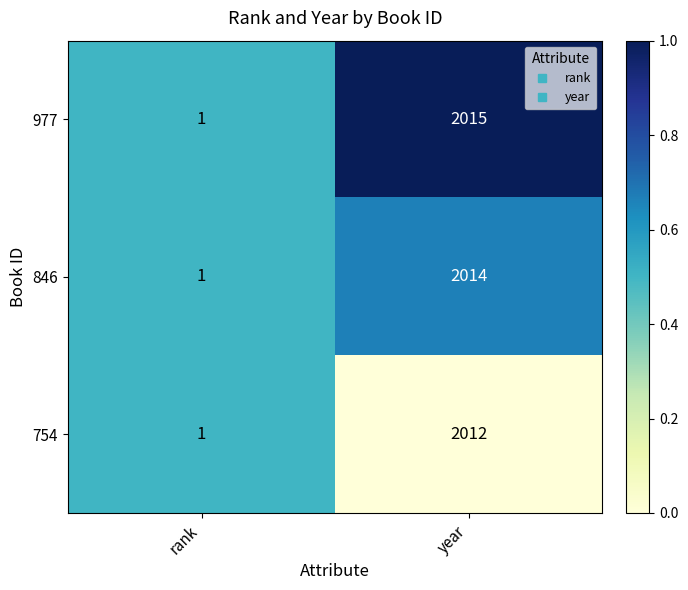

Between rank and year, which series saw the biggest shift?

977